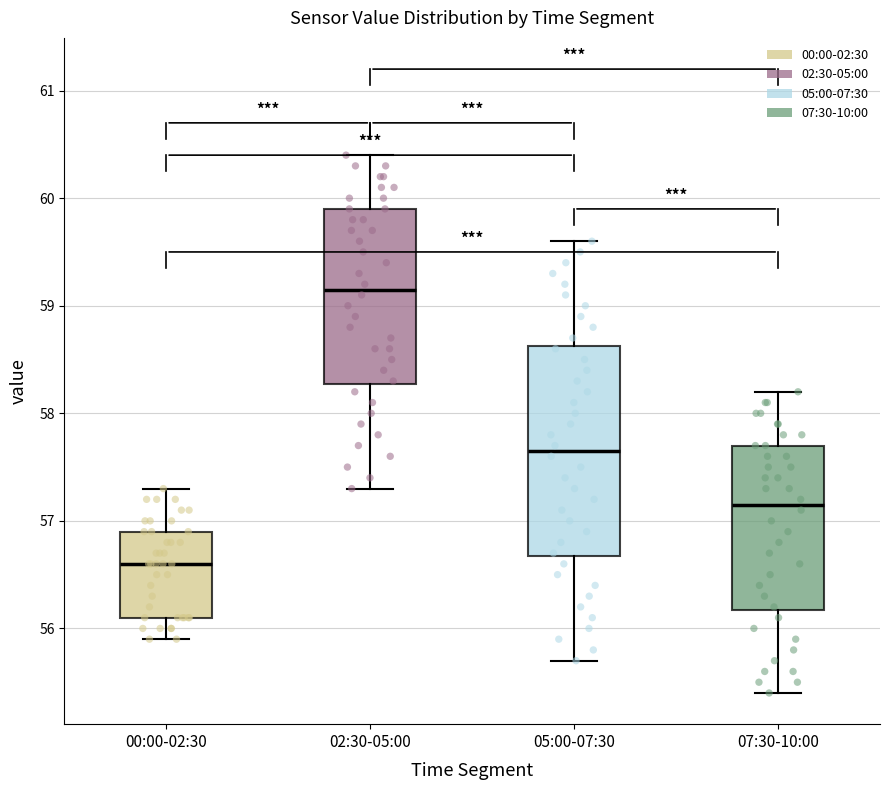

Reading left to right, transcribe this box plot: for each box, give where its median line is, the range the box spans, and where its two whiskers end, as read against the y-axis. The values are not printed on the chart, so give them approximately, as read against the axis.

00:00-02:30: median 56.6, box 56.1 to 56.9, whiskers 55.9 to 57.3
02:30-05:00: median 59.2, box 58.3 to 59.9, whiskers 57.3 to 60.4
05:00-07:30: median 57.7, box 56.7 to 58.6, whiskers 55.7 to 59.6
07:30-10:00: median 57.2, box 56.2 to 57.7, whiskers 55.4 to 58.2